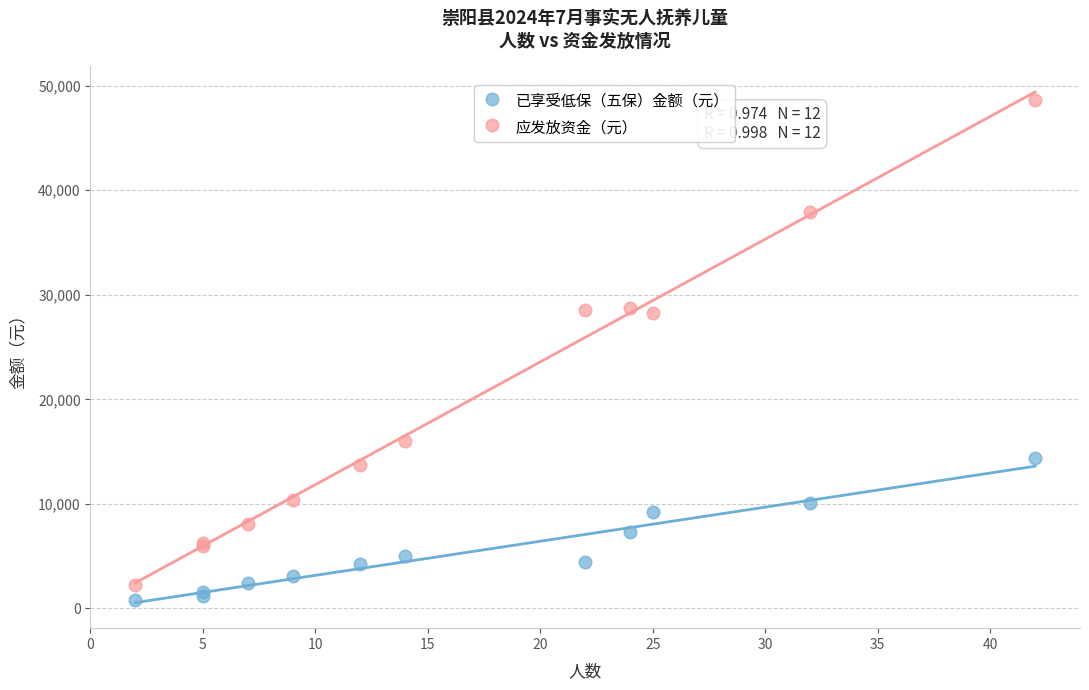

What are all the series names shown in the legend?

已享受低保（五保）金额（元）, 应发放资金（元）